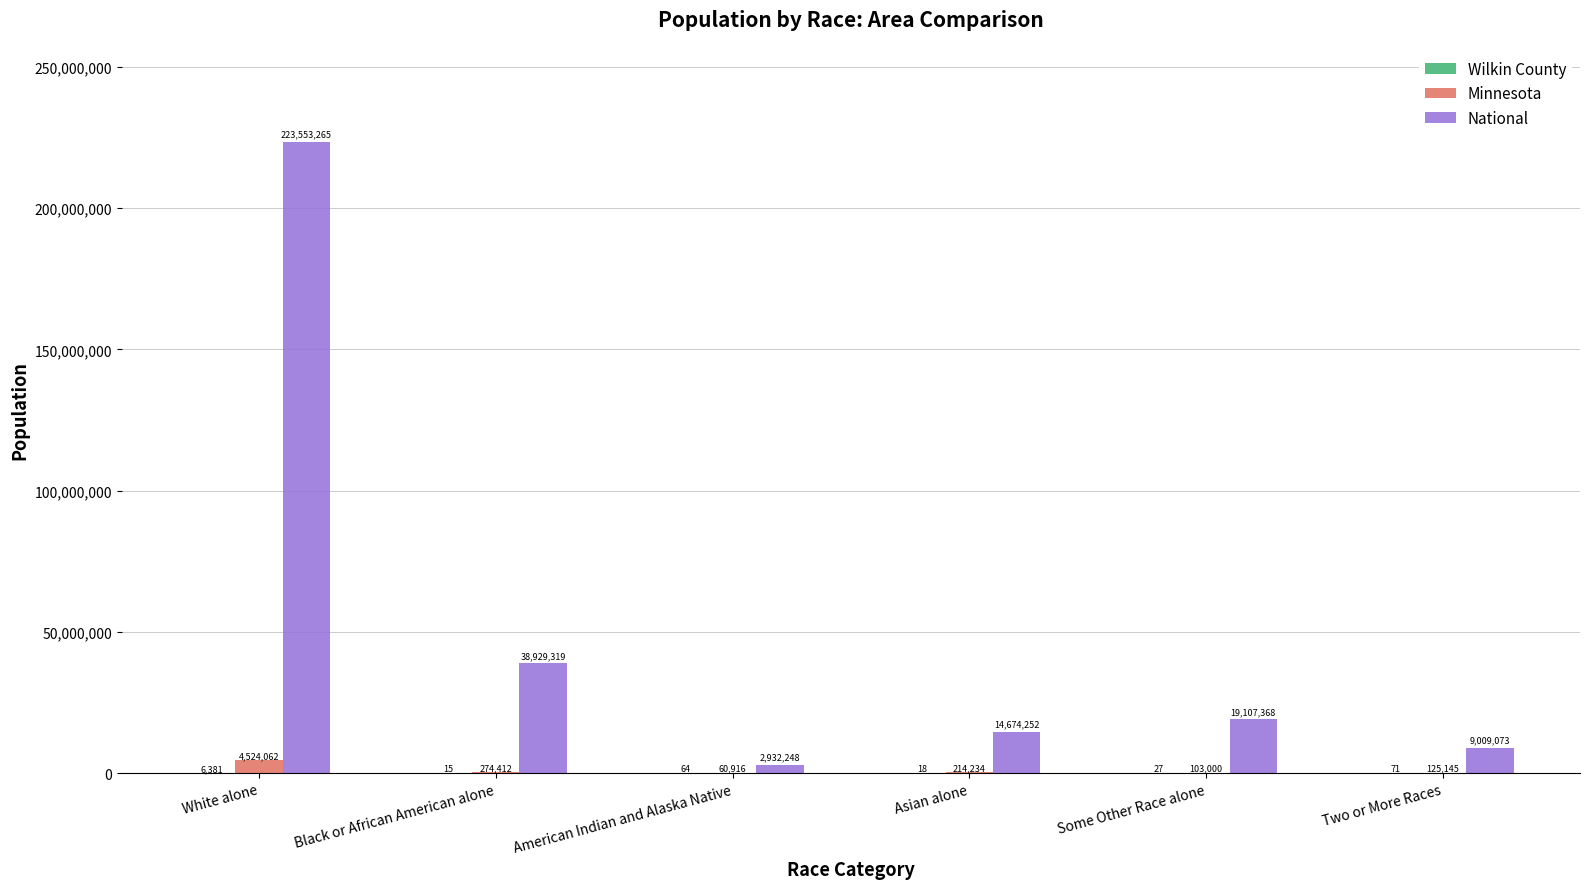

What is the sum of all National values?

308205525